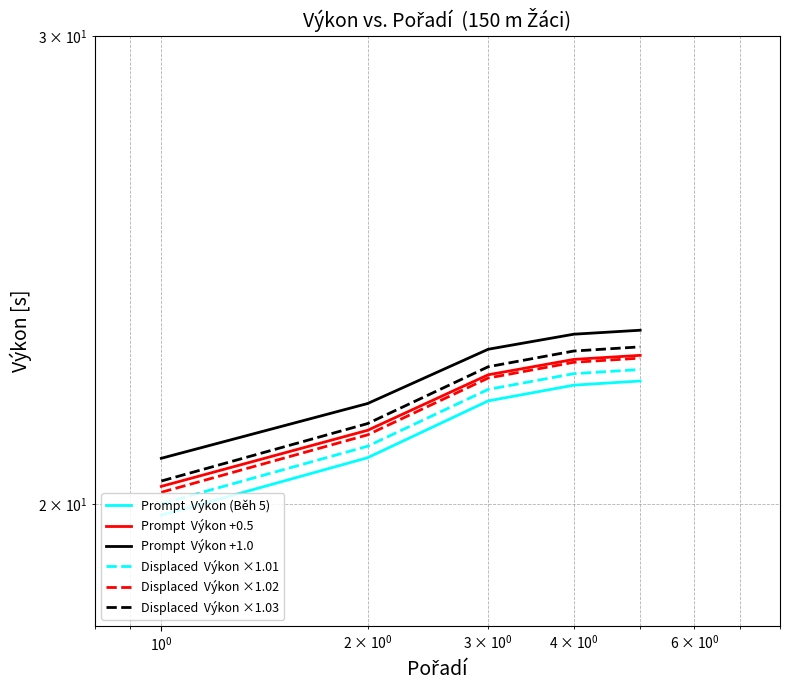

At how many categories does at least one series exceed 22?

3